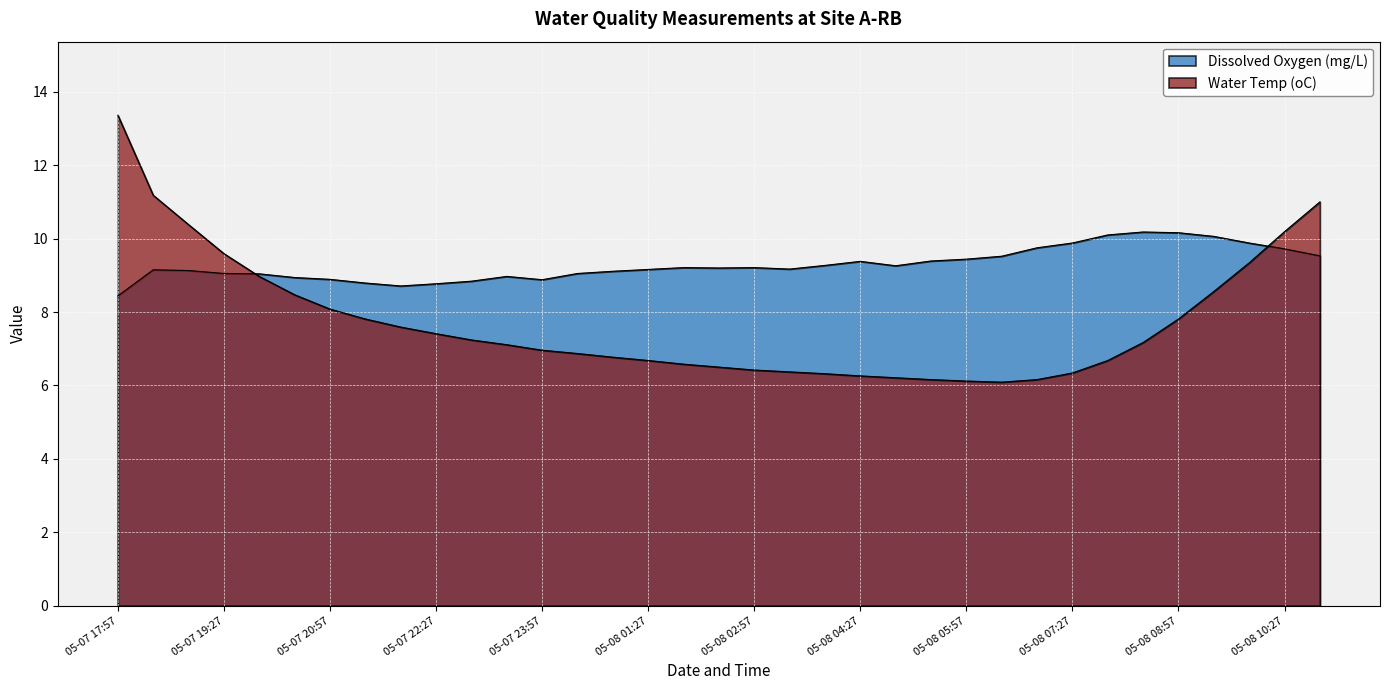

List the series in order of their overall mean, lowest first.

Water Temp (oC), Dissolved Oxygen (mg/L)